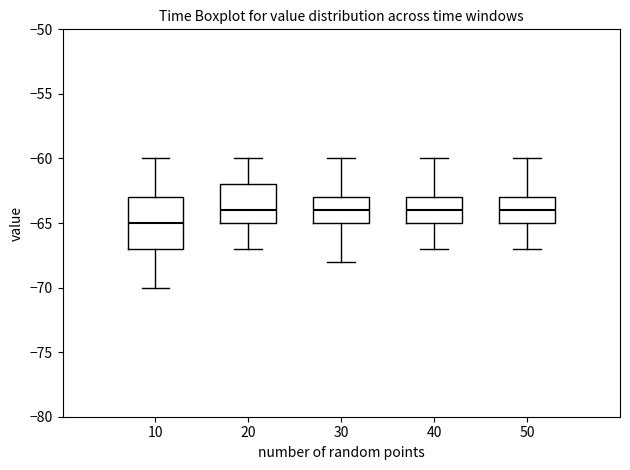

Reading left to right, transcribe this box plot: for each box, give where its median line is, the range the box spans, and where its two whiskers end, as read against the y-axis. The values are not printed on the chart, so give them approximately, as read against the axis.

10: median -65, box -67 to -63, whiskers -70 to -60
20: median -64, box -65 to -62, whiskers -67 to -60
30: median -64, box -65 to -63, whiskers -68 to -60
40: median -64, box -65 to -63, whiskers -67 to -60
50: median -64, box -65 to -63, whiskers -67 to -60